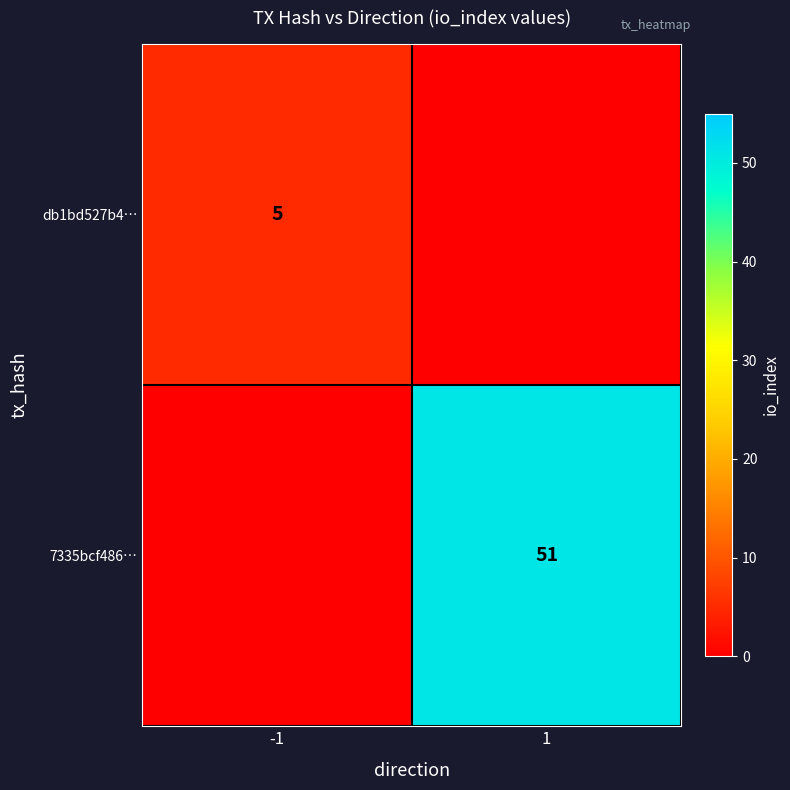

True or false: 7335bcf486… has a value of 51 at 1.

True